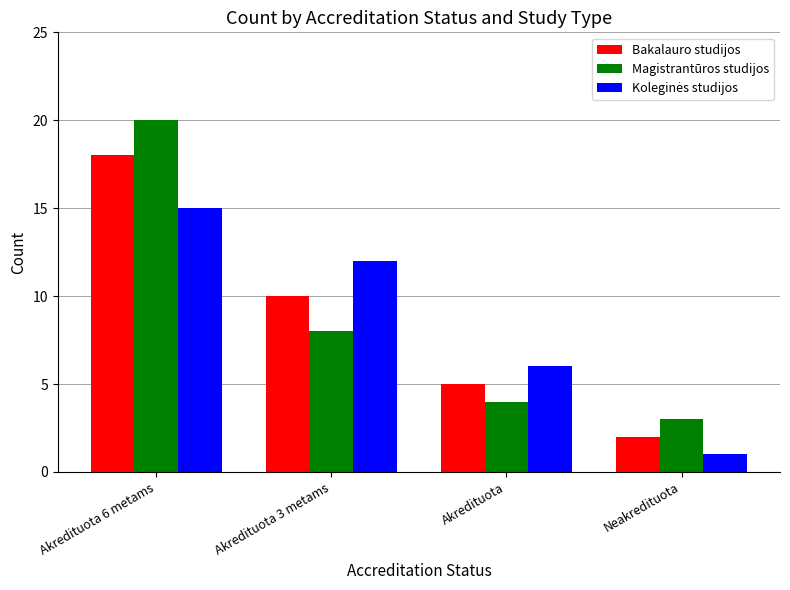

Rank the categories by Bakalauro studijos value from highest to lowest.

Akredituota 6 metams, Akredituota 3 metams, Akredituota, Neakredituota